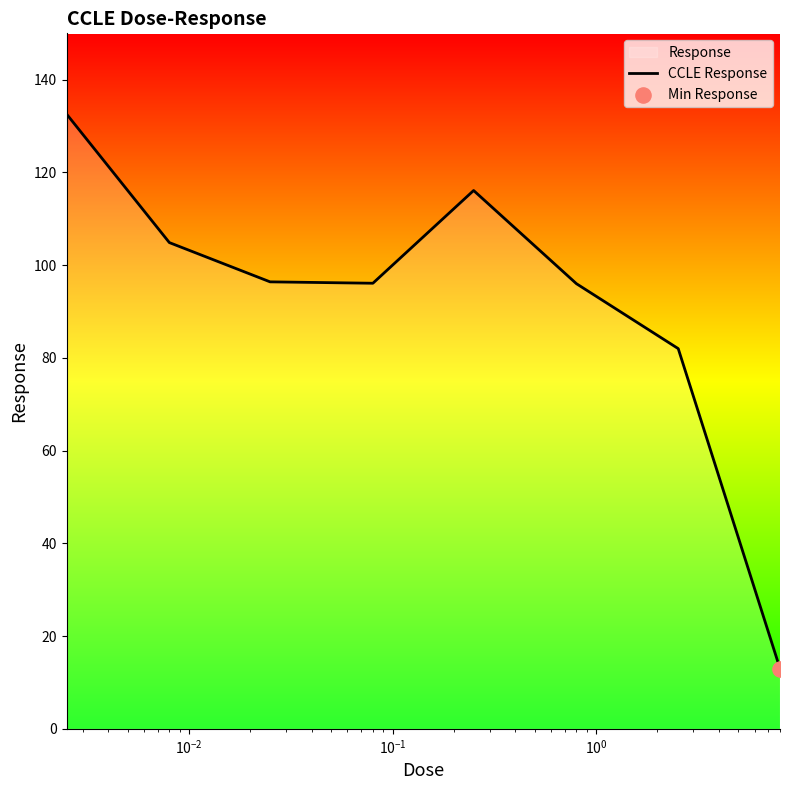

True or false: there are more than 0 points higher than both neighbors.

True